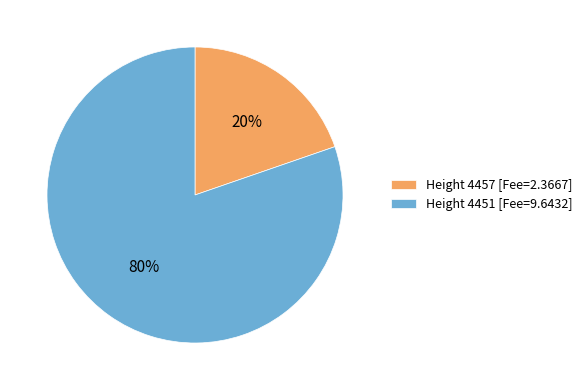

To the nearest percent, what portion does Height 4457 [Fee=2.3667] represent?

20%